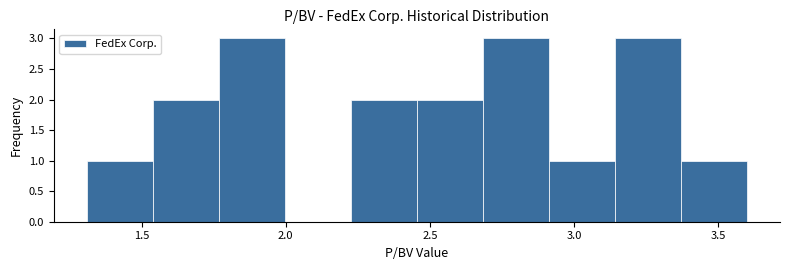

Reading left to right, transcribe this chart: for each bar, give the range it covers on the x-axis and its height. Neither the bar edges nor the heights are printed on the chart, so give them approximately, as read against the axes.

1.30 to 1.55: 1
1.55 to 1.75: 2
1.75 to 2.00: 3
2.00 to 2.25: 0
2.25 to 2.45: 2
2.45 to 2.70: 2
2.70 to 2.90: 3
2.90 to 3.15: 1
3.15 to 3.35: 3
3.35 to 3.60: 1